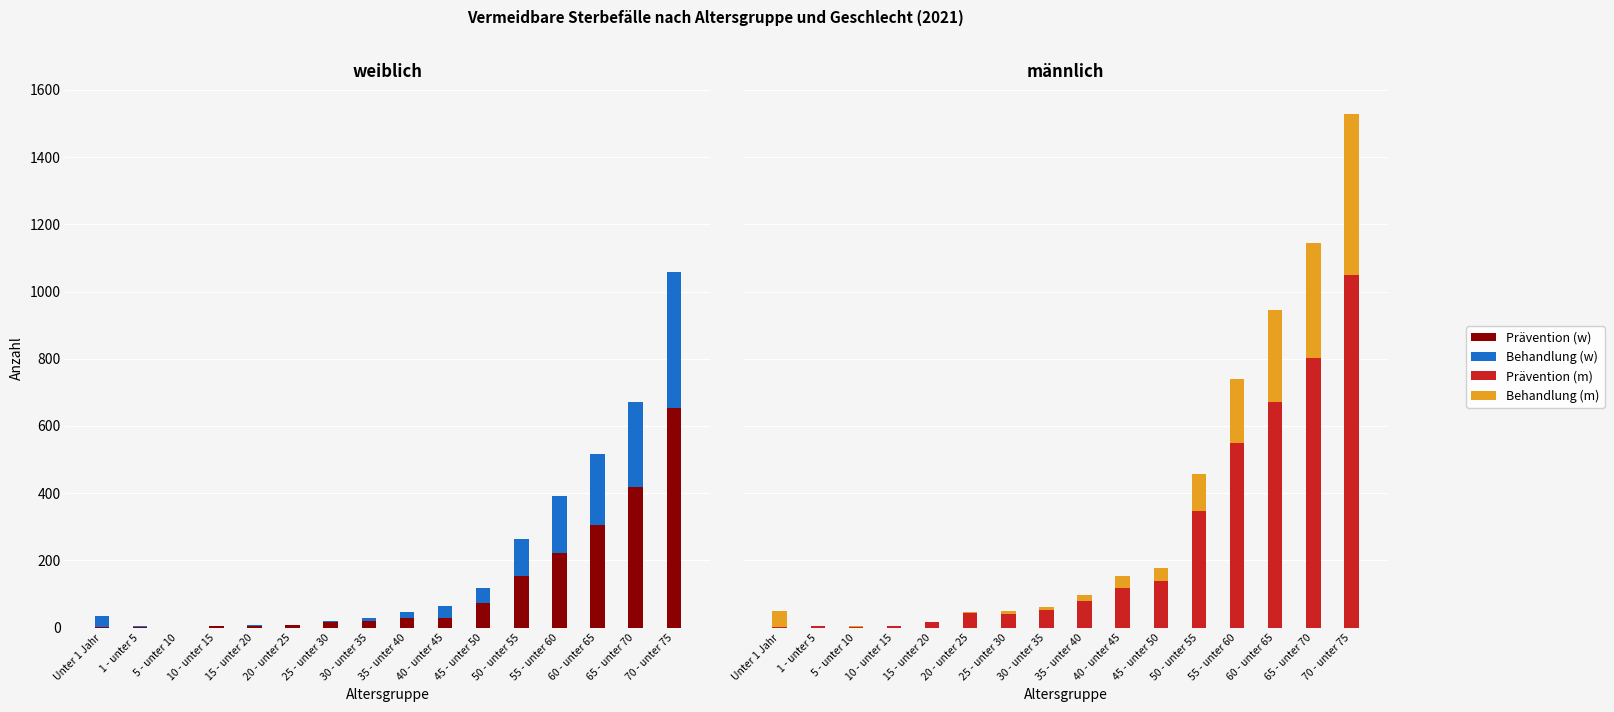

True or false: durch Prävention vermeidbar has a value of 1050.5 at 70 - unter 75.

True